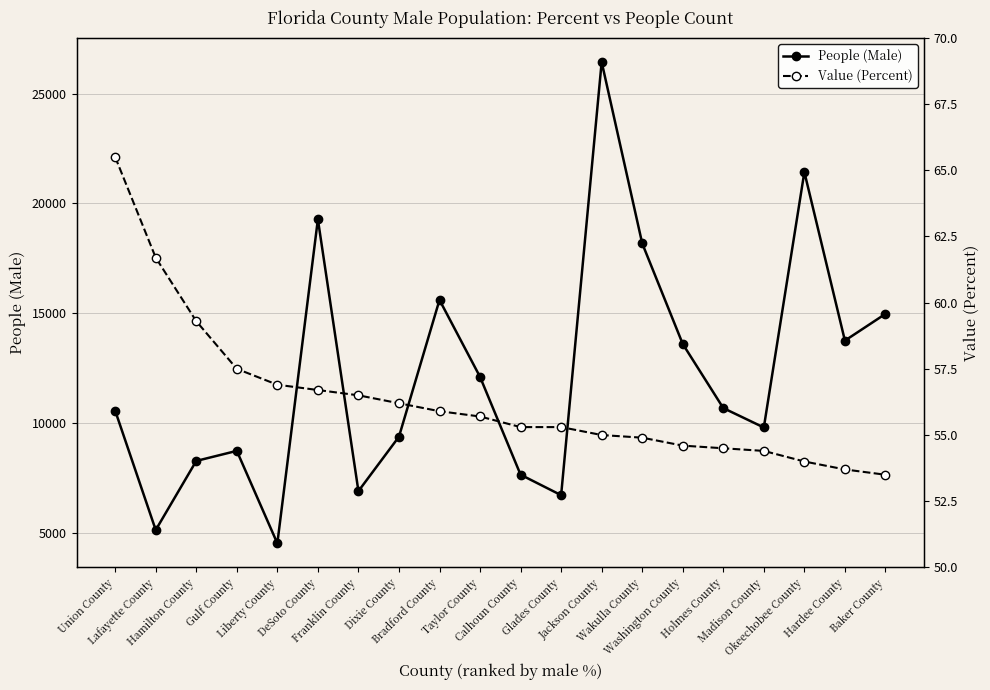

Where is People (Male) nearest to the value 15489?

Bradford County